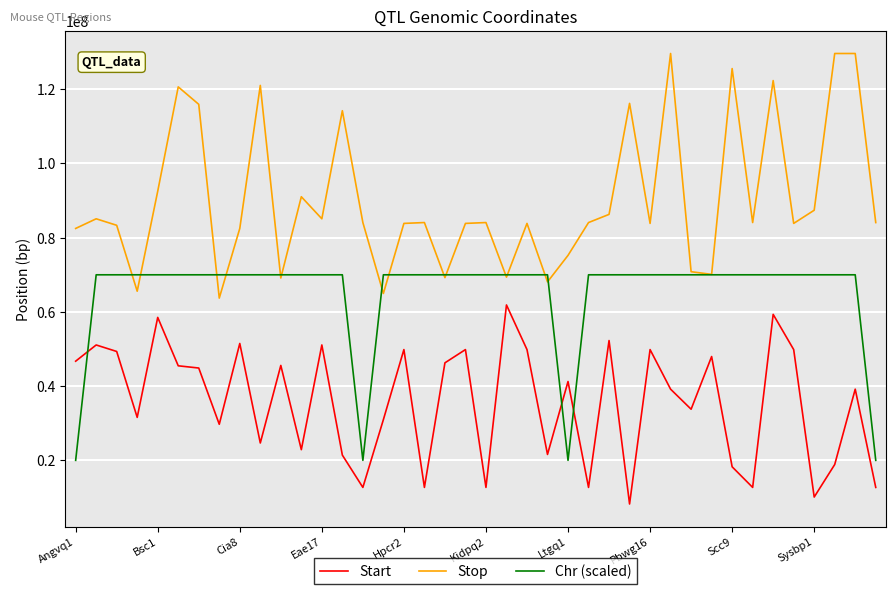

Rank the series by their maximum value, from lowest to highest.

Start, Chr (scaled), Stop